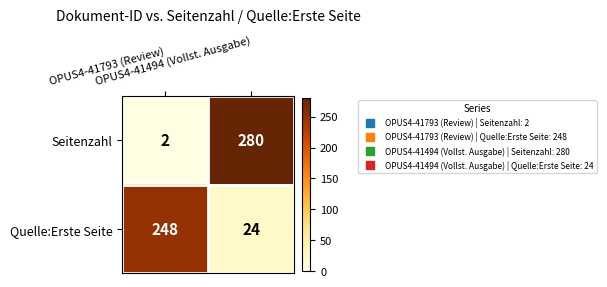

What is the highest value of the Quelle:Erste Seite series?

248